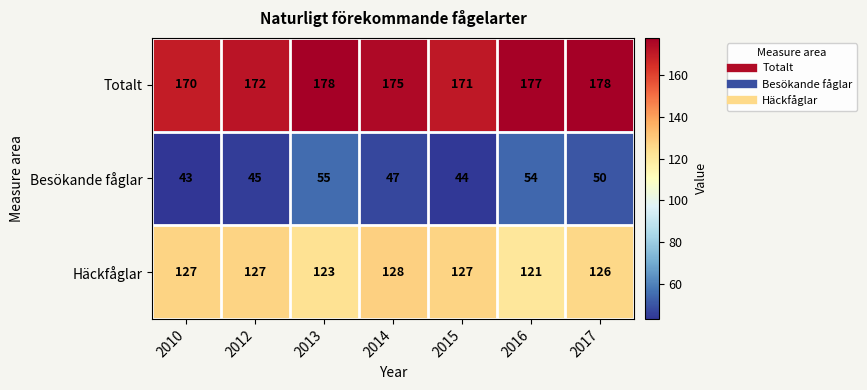

What is the difference between the maximum and minimum values in the Totalt series?

8